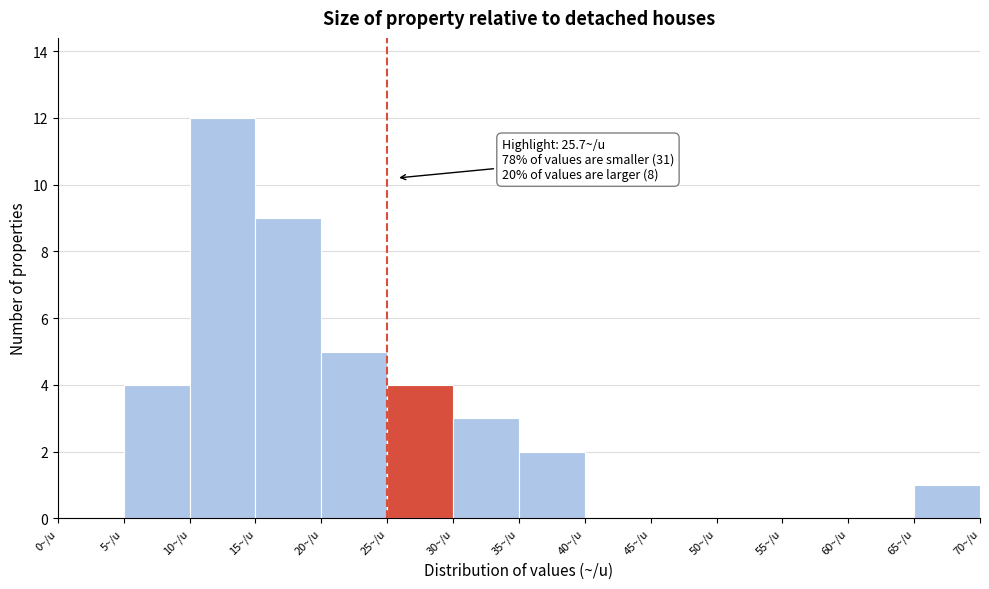

Over which range of the x-axis is the bar tallest?

10 to 15